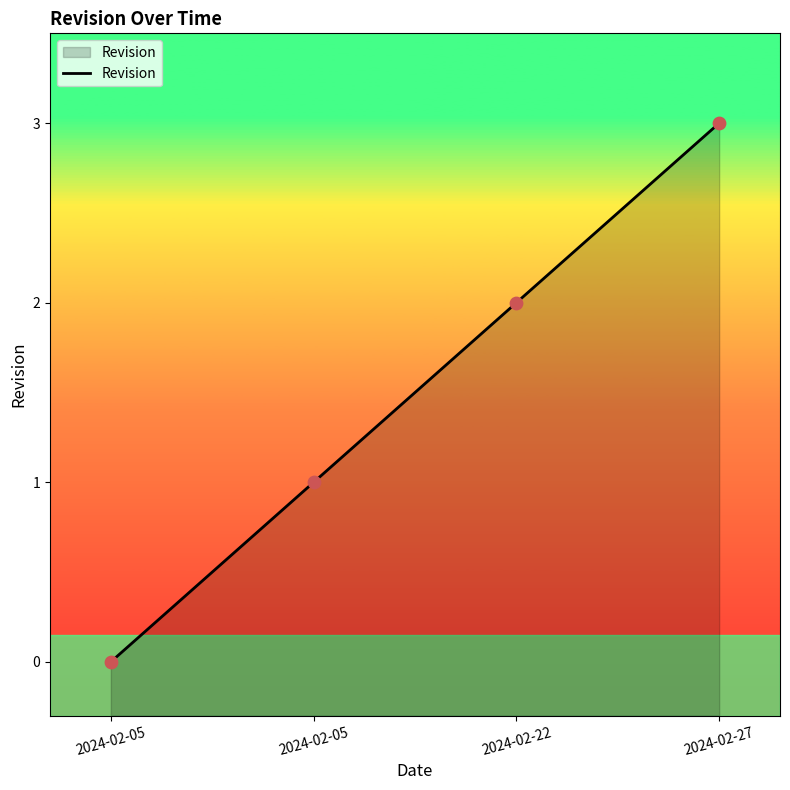

Between 2024-02-22 and 2024-02-27, which is larger?

2024-02-27